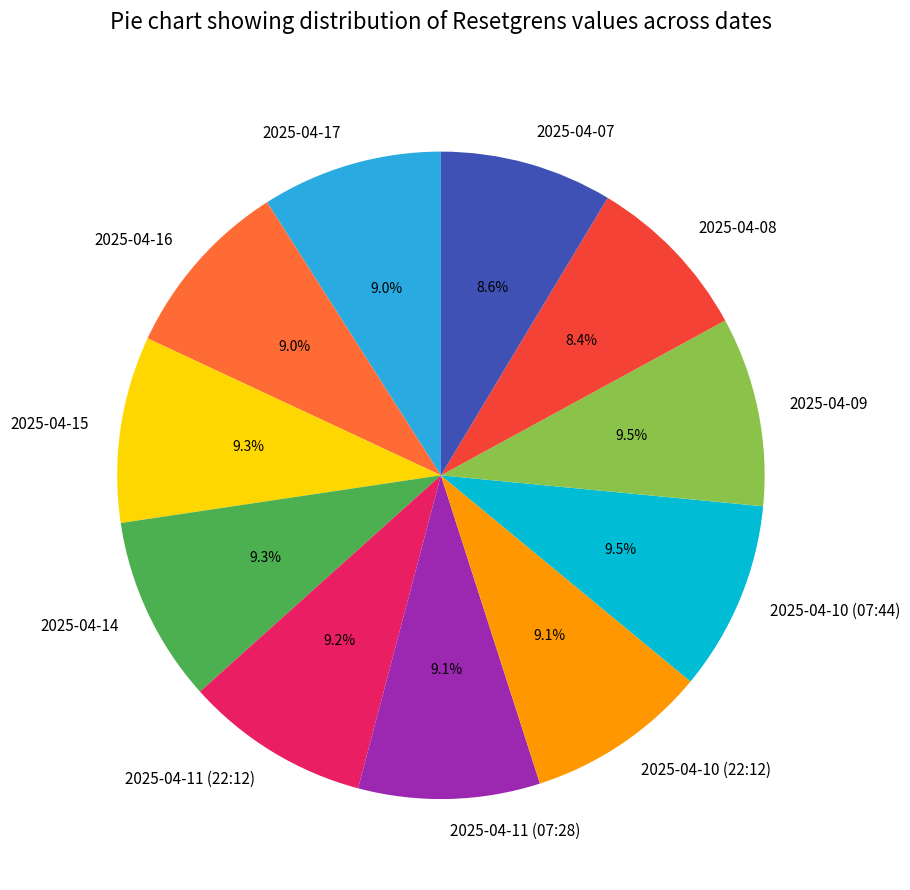

Count the number of slices in the pie.

11